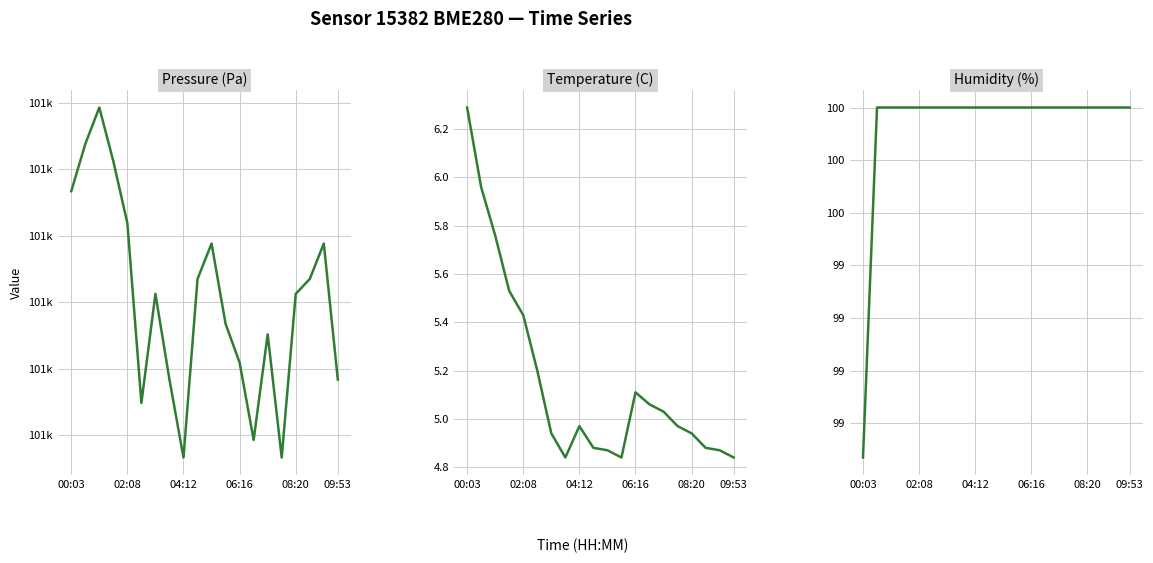

What is the sum of the pressure values at 18 and 12?

202139.9